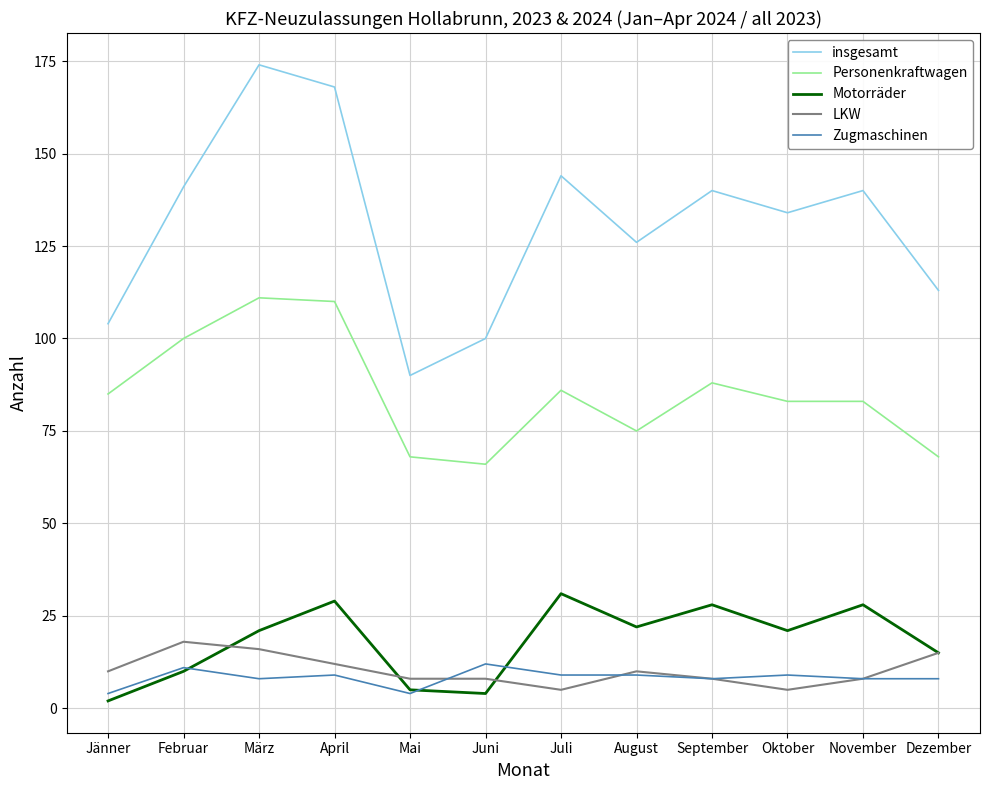

How many lines are shown in the chart?

5